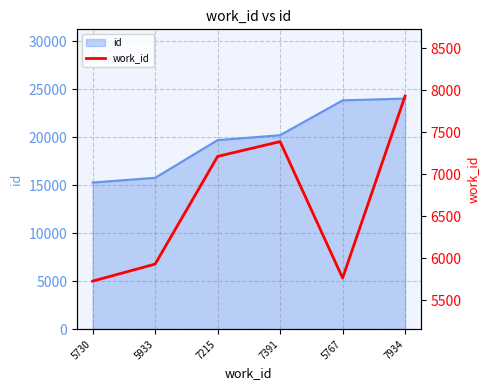

How many data points are less than 7215?

3